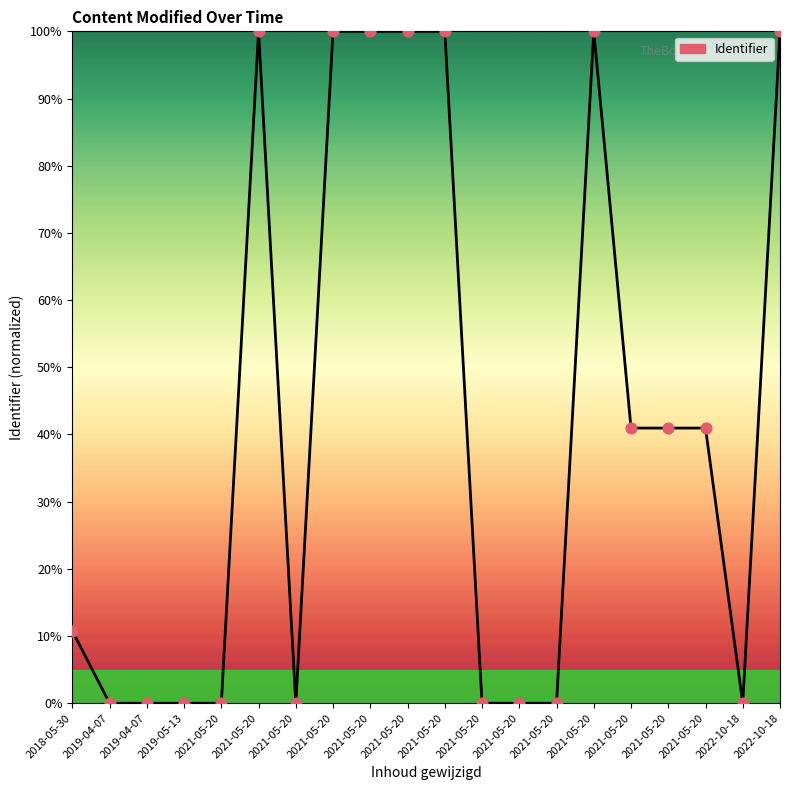

What is the change in value from 2021-05-20 to 2021-05-20?

-59.0